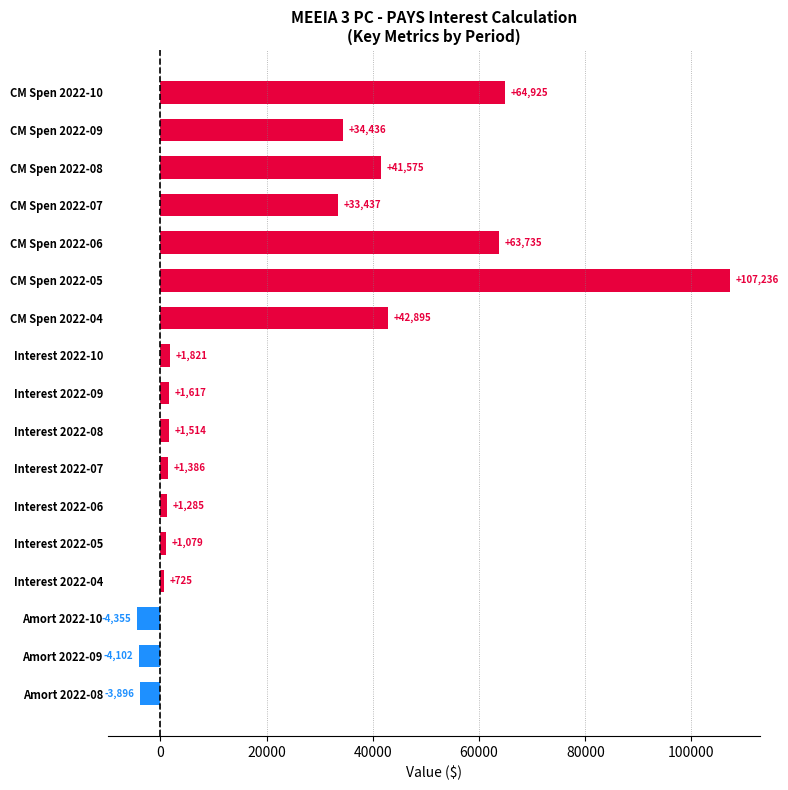

How many positive values are there?

14